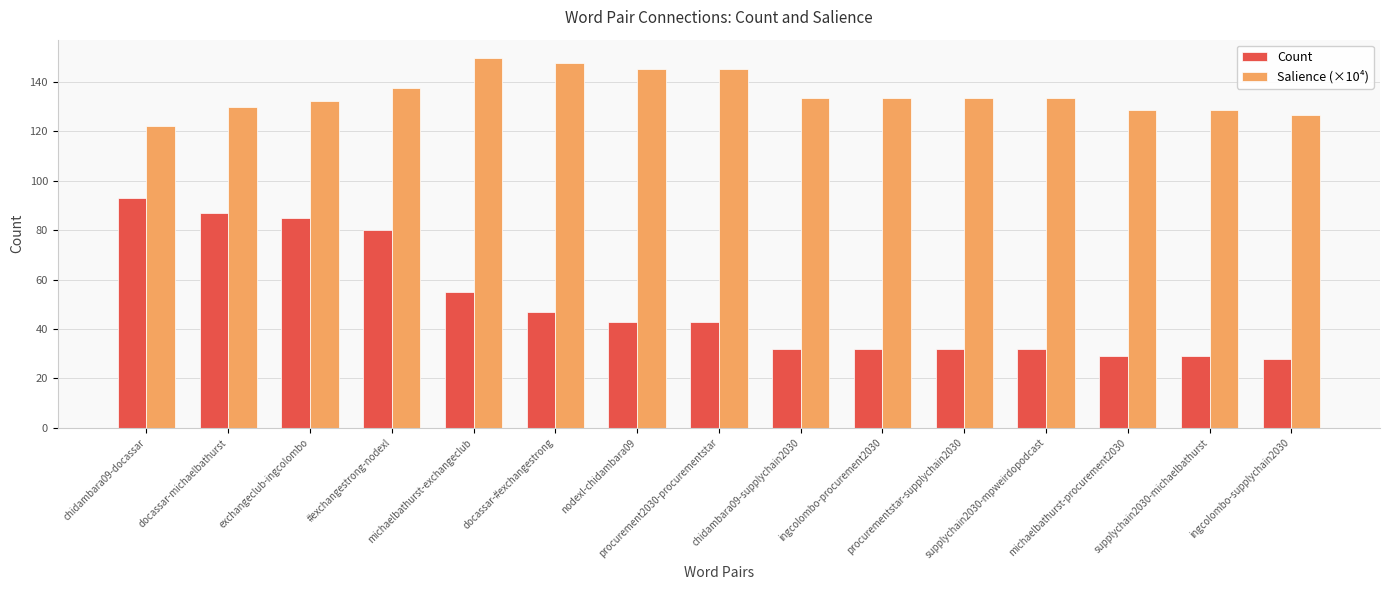

Count the number of data series in this chart.

2